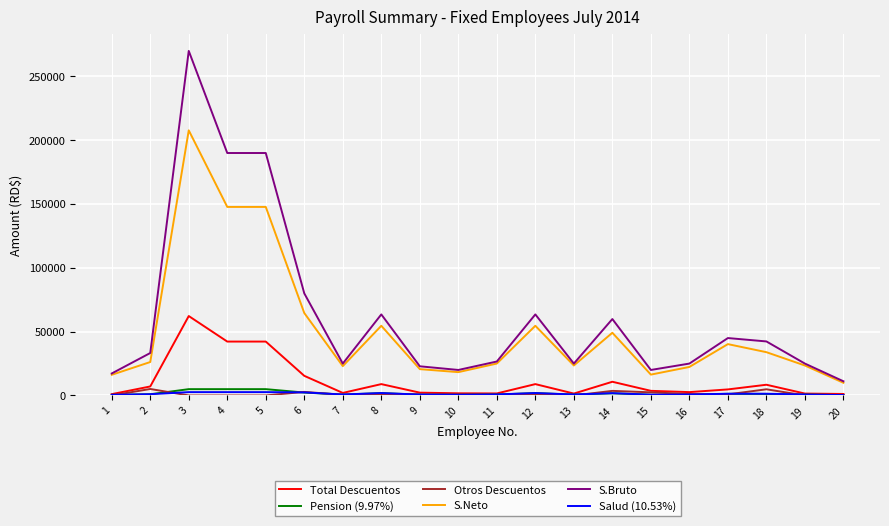

The value of S.Neto at 15 is 28593.0. True or false?

False